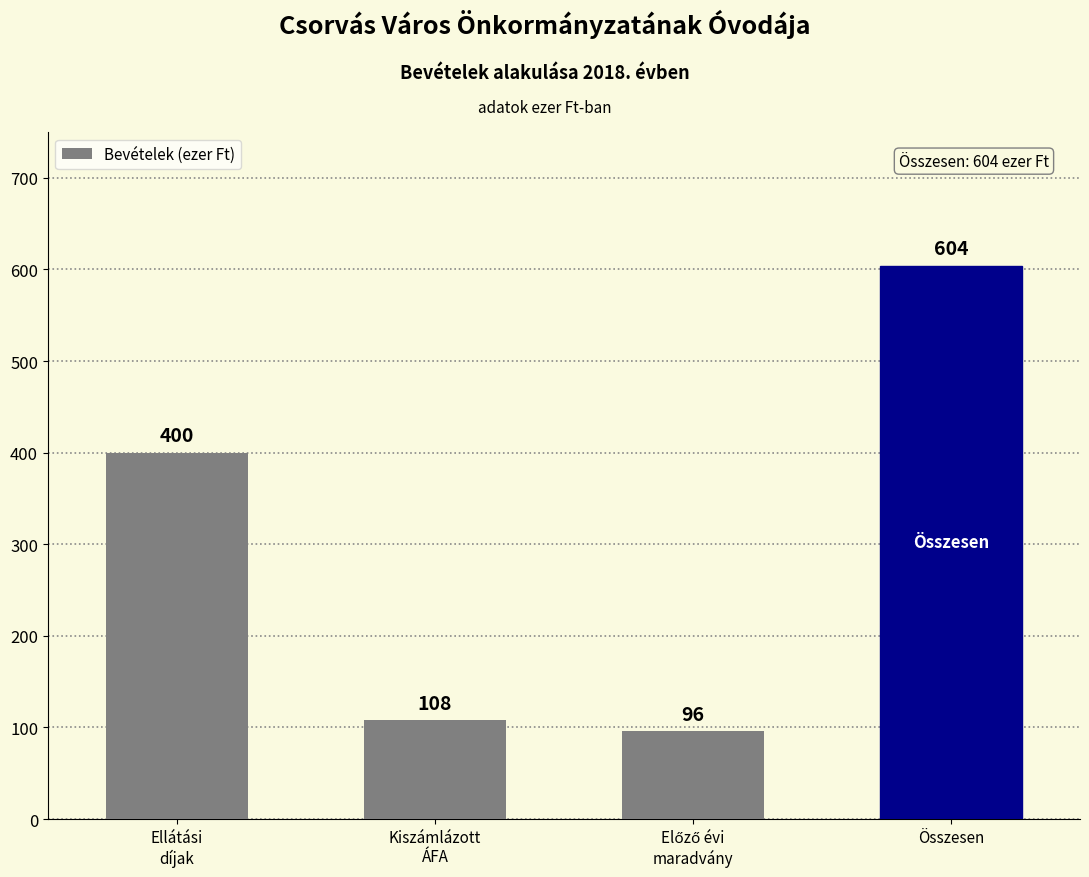

Reading left to right, list all the values displayed in this chart.

400	108	96	604